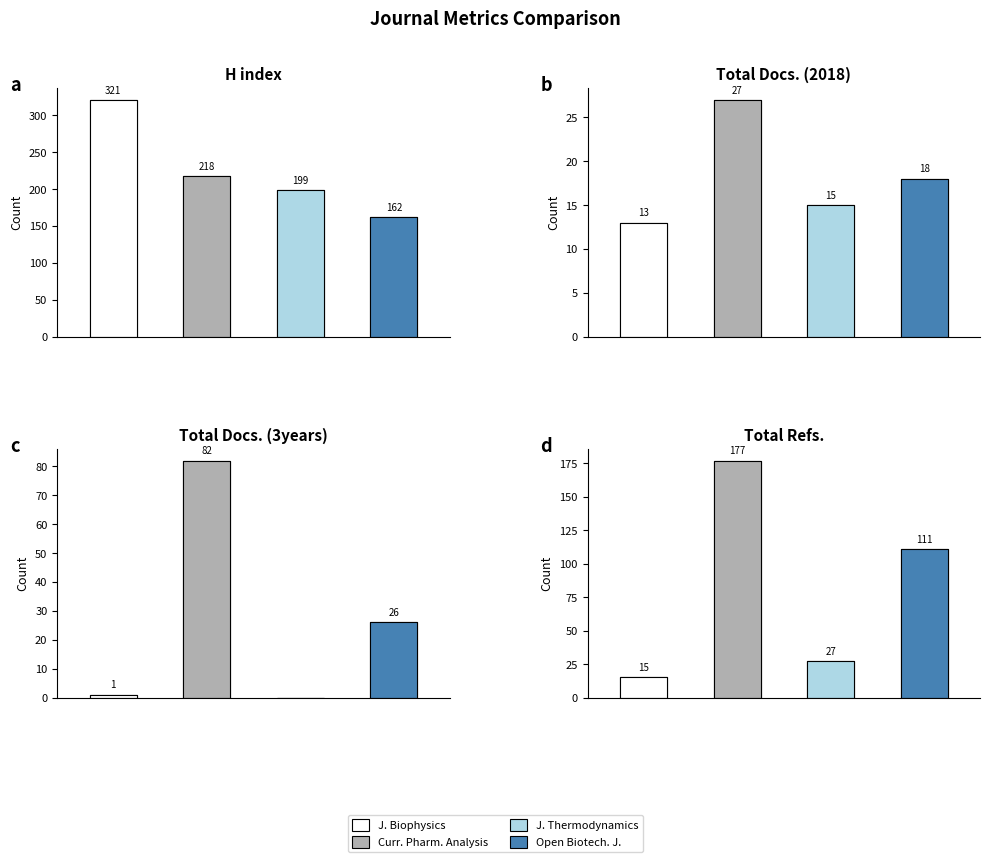

Count the number of data series in this chart.

4